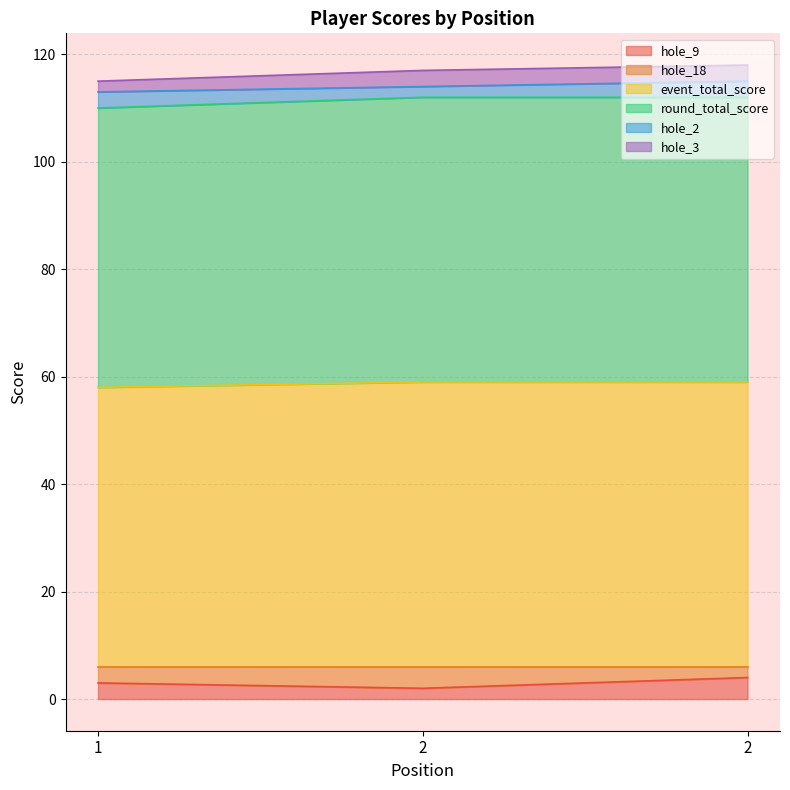

How many categories are shown in the chart?

3